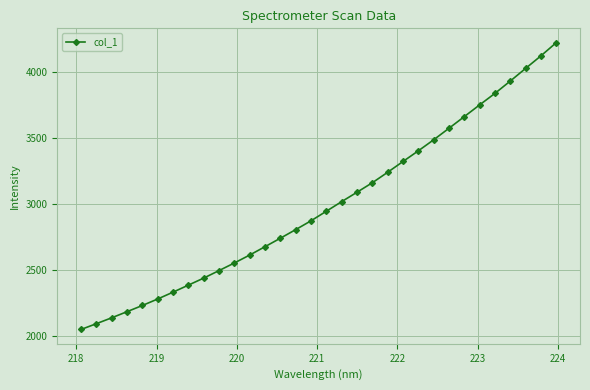

What is the value of the 18th point from the left?

3020.1